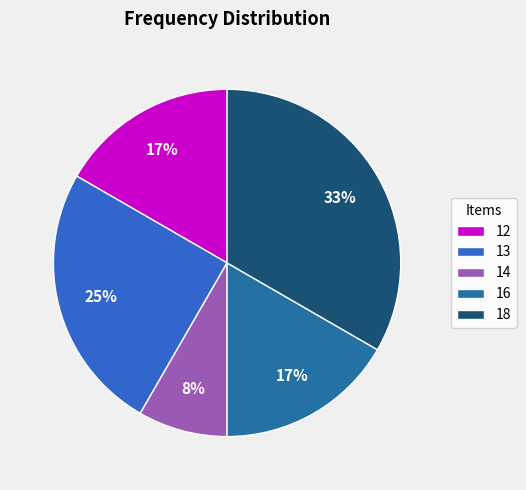

What percentage is the 14 slice, to the nearest percent?

8%